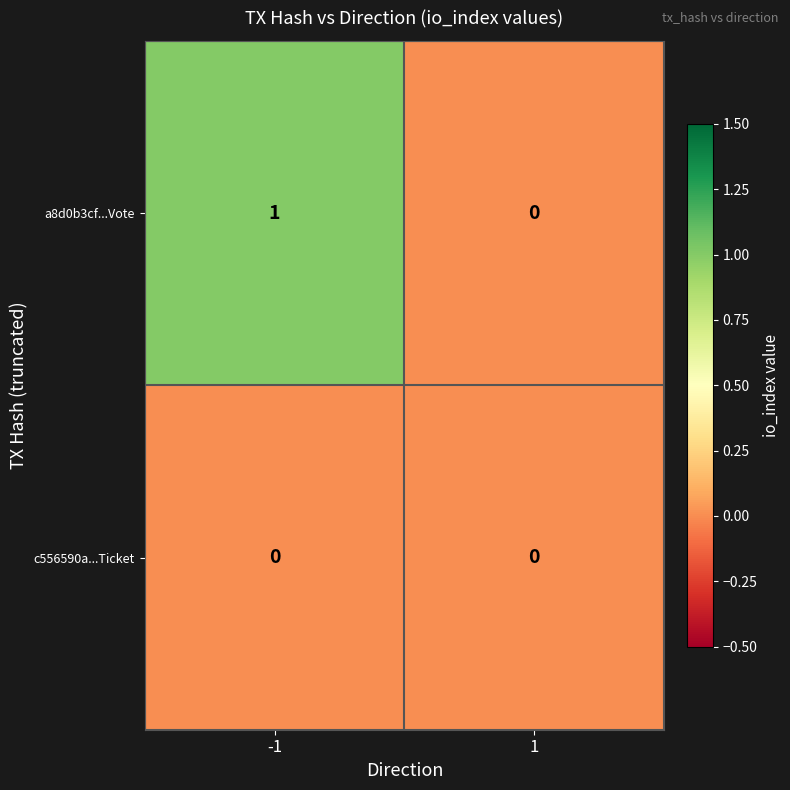

List the series in order of their peak value, lowest first.

c556590a...Ticket, a8d0b3cf...Vote